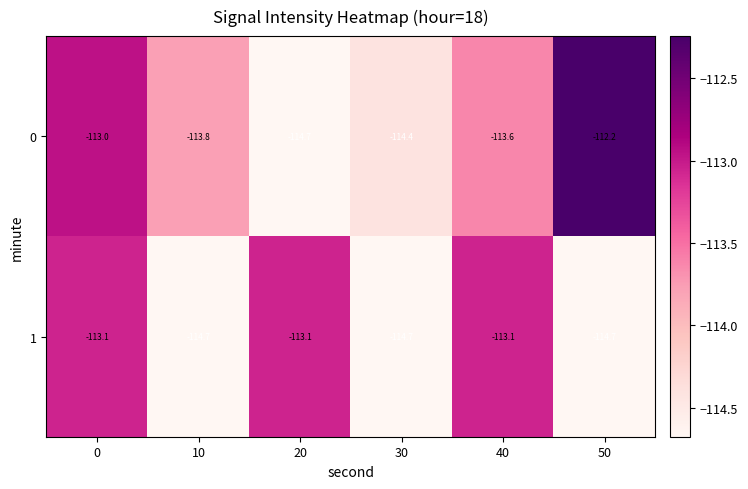

Which series has the largest range (max minus min)?

0